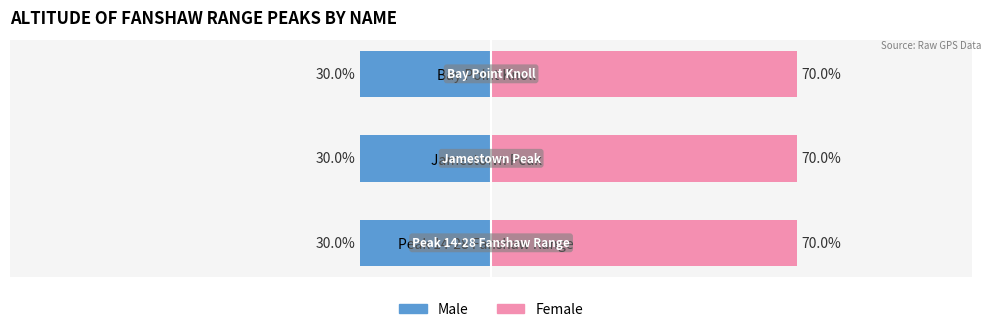

Which series has the widest spread of values?

Male